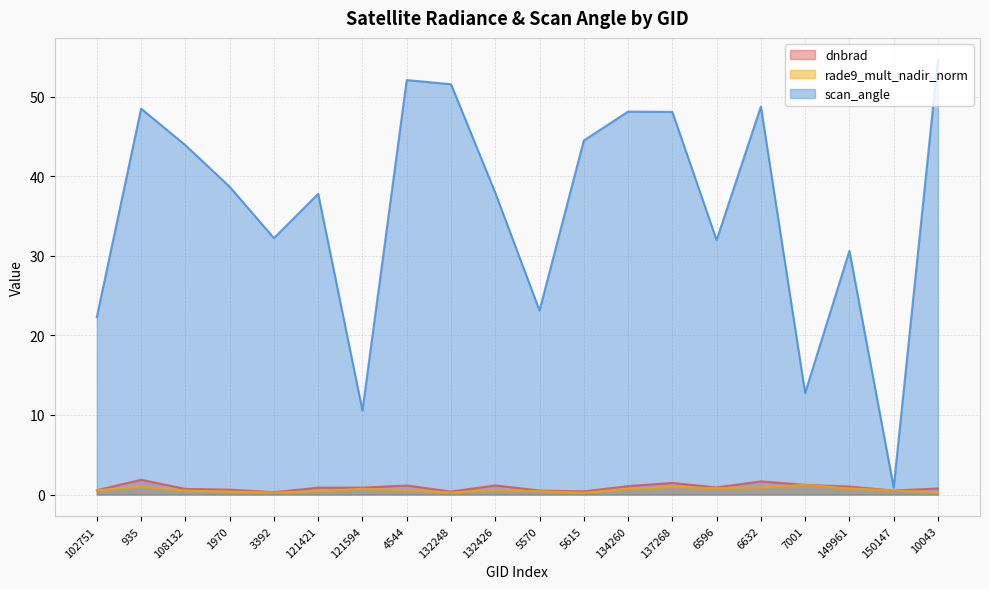

What is the label of the 4th point from the left?

1970